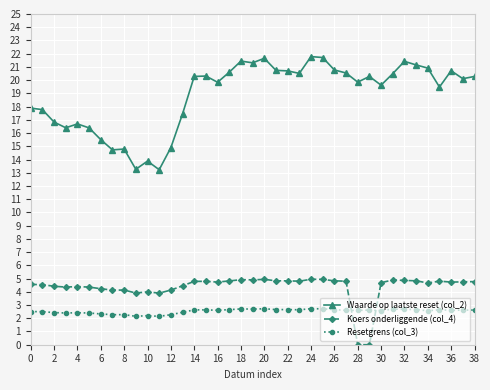

At how many categories does at least one series exceed 11?

39